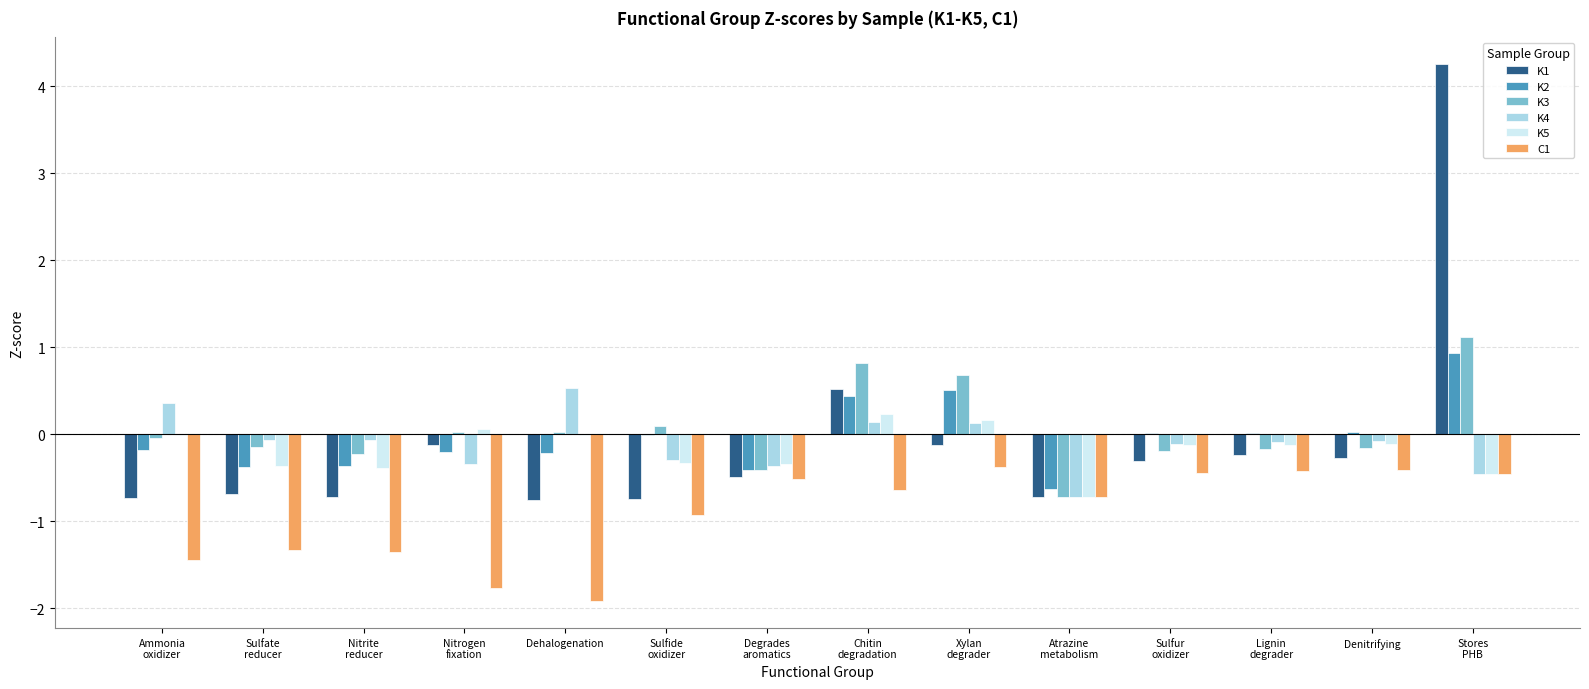

Which series has the largest total across all categories?

K3